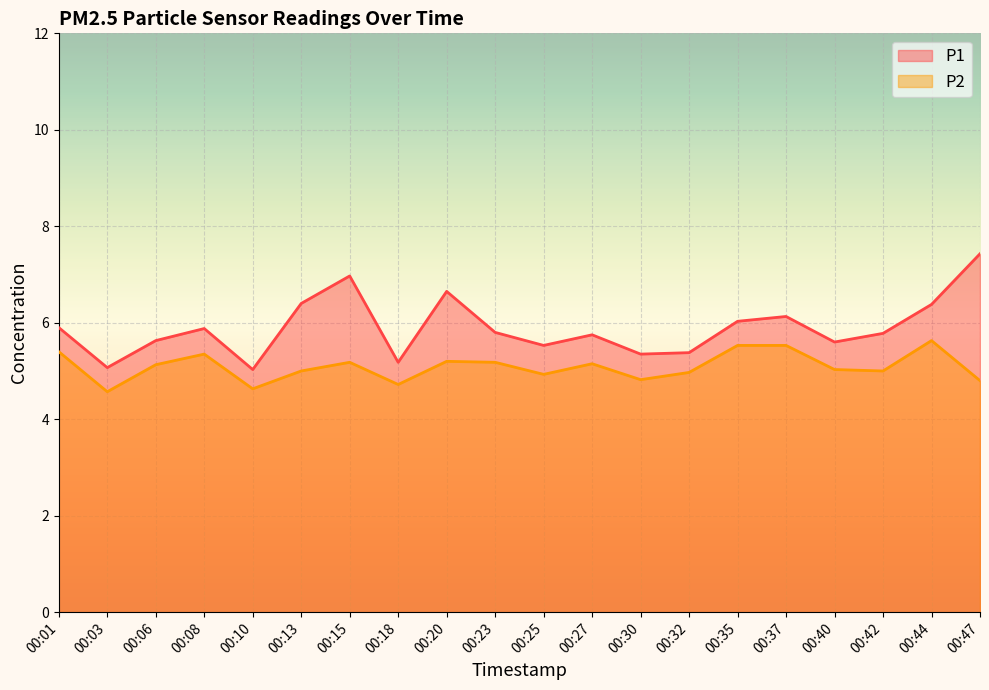

Reading left to right, transcribe all the data shown in this chart.

P1: 00:01=5.9	00:03=5.1	00:06=5.6	00:08=5.9	00:10=5.0	00:13=6.4	00:15=7.0	00:18=5.2	00:20=6.7	00:23=5.8	00:25=5.5	00:27=5.8	00:30=5.3	00:32=5.4	00:35=6.0	00:37=6.1	00:40=5.6	00:42=5.8	00:44=6.4	00:47=7.4
P2: 00:01=5.4	00:03=4.6	00:06=5.1	00:08=5.3	00:10=4.6	00:13=5.0	00:15=5.2	00:18=4.7	00:20=5.2	00:23=5.2	00:25=4.9	00:27=5.2	00:30=4.8	00:32=5.0	00:35=5.5	00:37=5.5	00:40=5.0	00:42=5.0	00:44=5.6	00:47=4.8